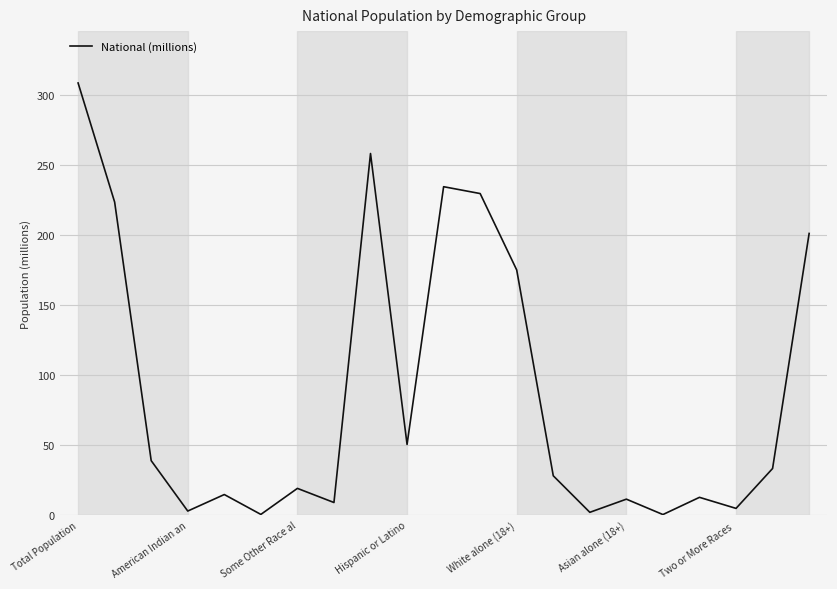

What is the greatest value displayed?

308.7